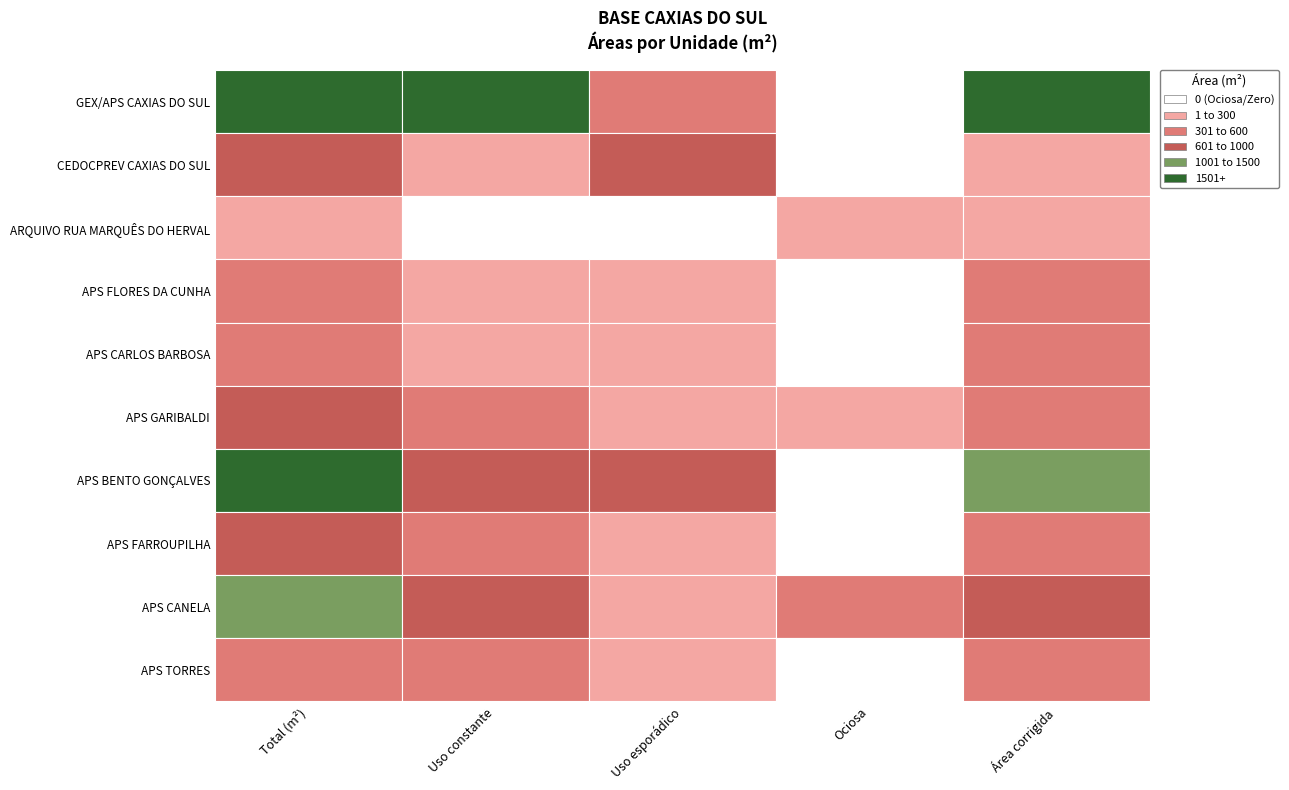

True or false: GEX/APS CAXIAS DO SUL has a value of 4232.8 at Uso constante.

False